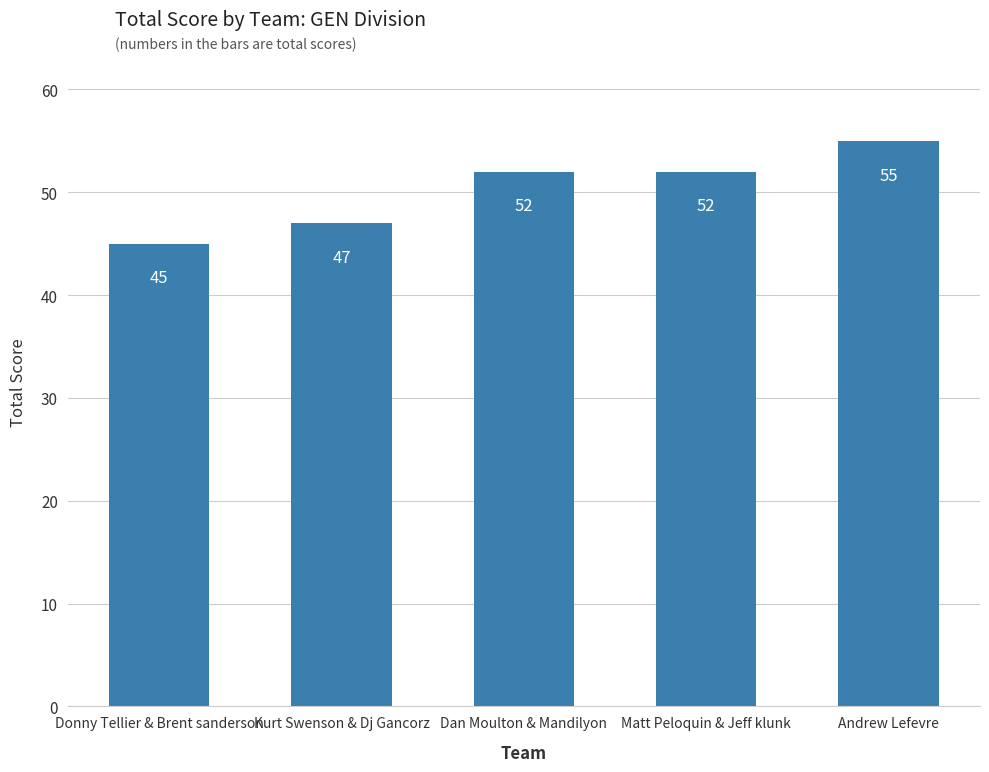

The value at Andrew Lefevre is 55. True or false?

True